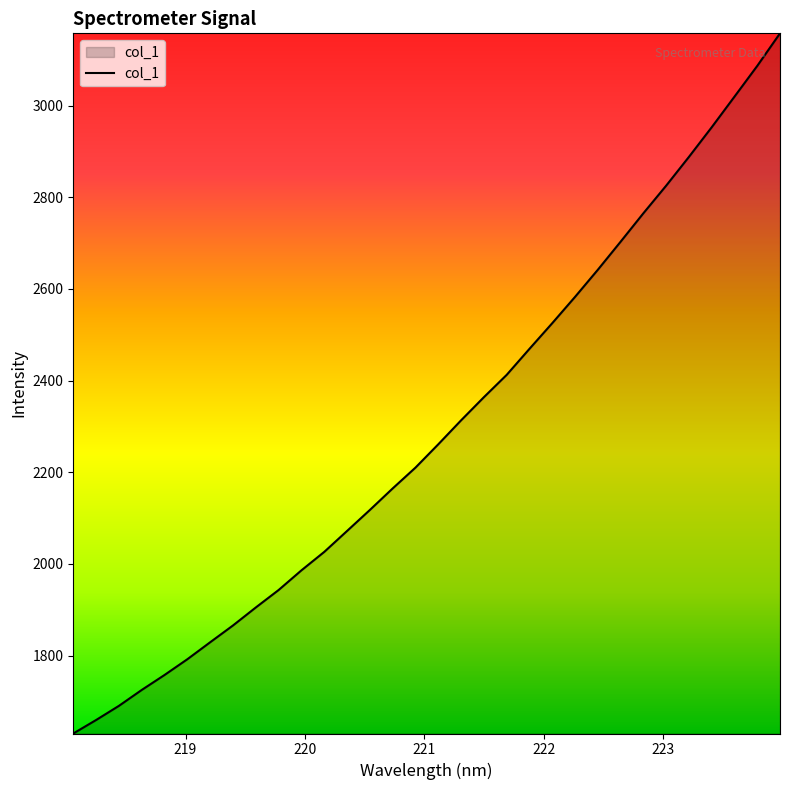

What is the minimum value shown in the chart?

1630.0